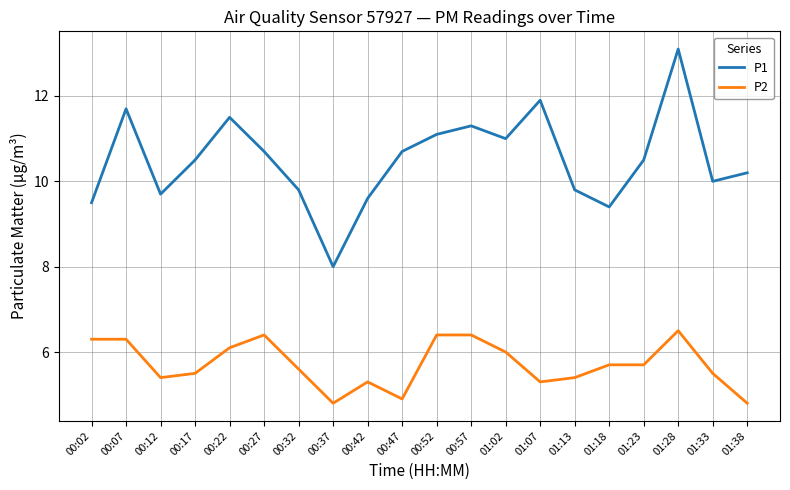

What is the difference between the P1 values at 01:07 and 00:07?

0.2